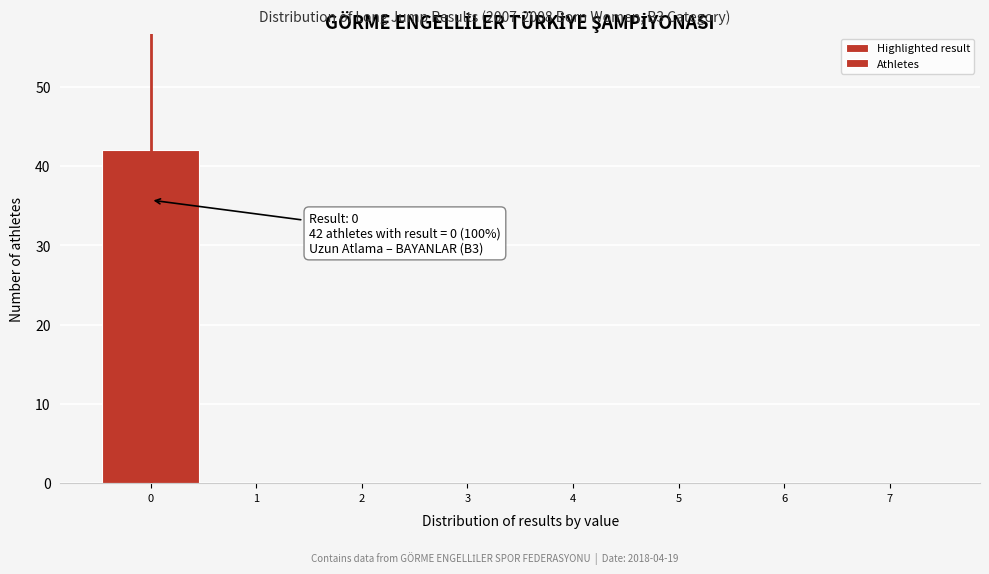

Which range on the x-axis has the tallest bar?

-0.5 to 0.5